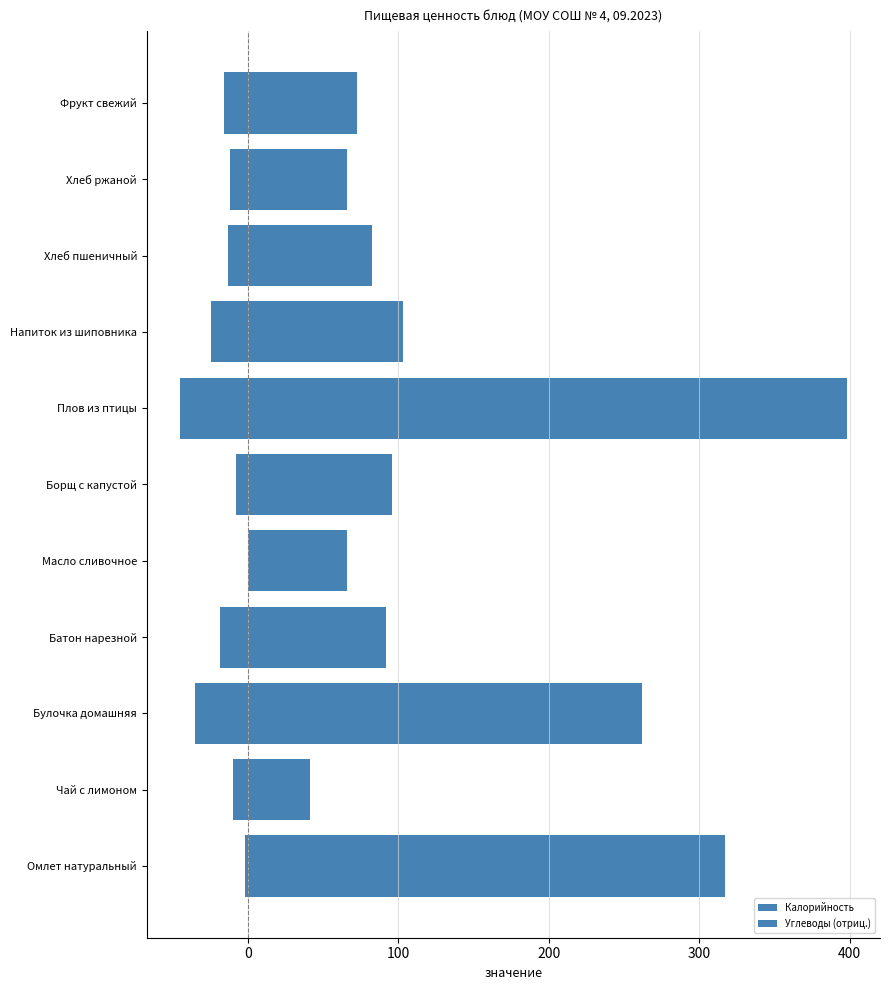

True or false: Углеводы (отриц.) has a value of -1.2 at Омлет натуральный.

False